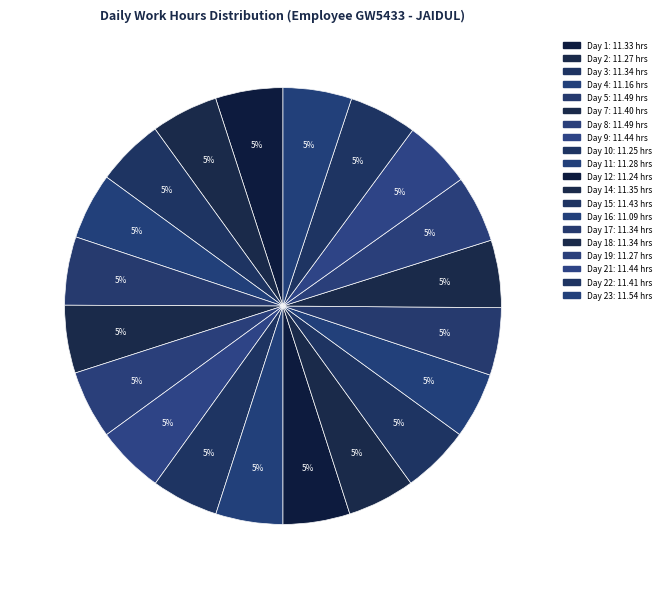

The Day 12 slice represents 5% of the pie. True or false?

True